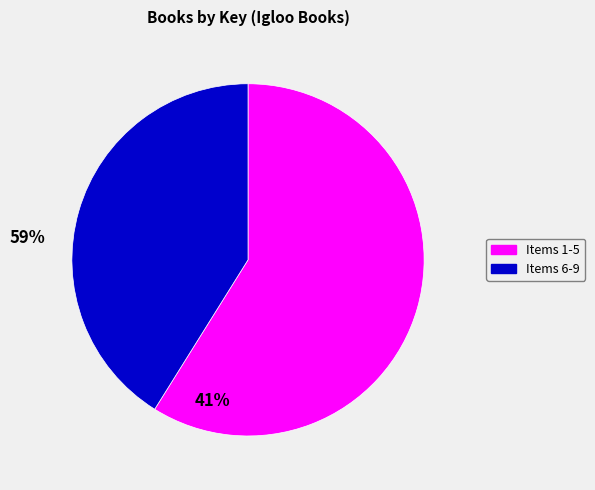

How many segments does this pie chart have?

2